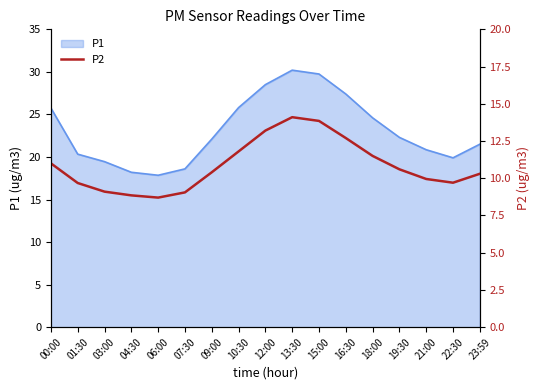

Does the chart have visible grid lines?

No